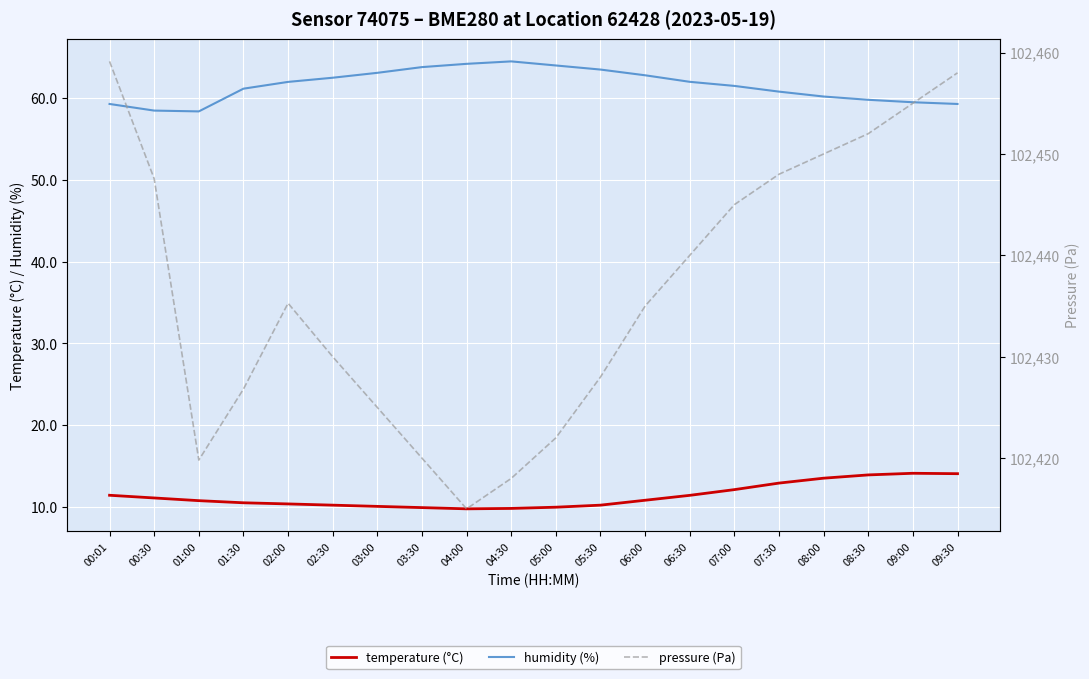

What is the average value of the temperature (°C) series?

11.3